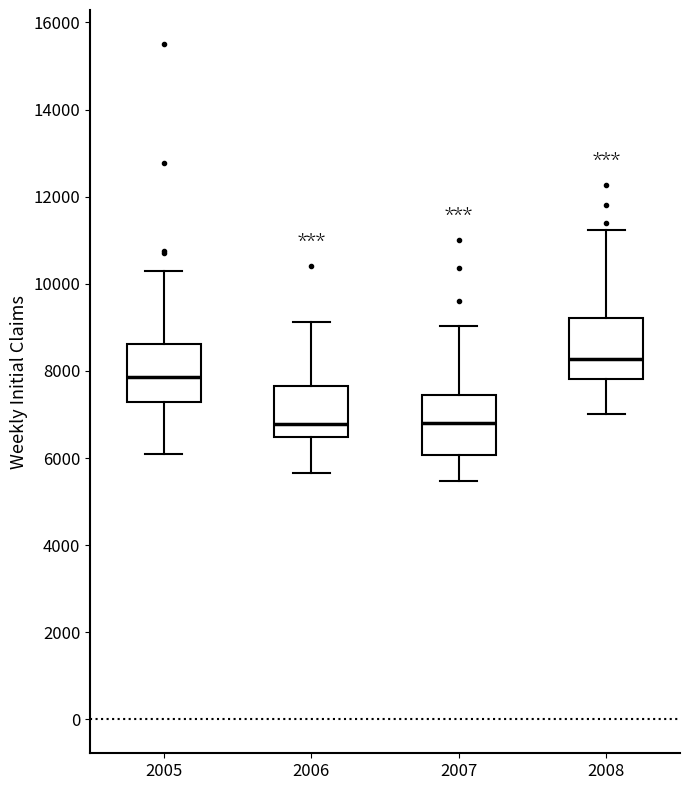

Reading left to right, read every box against the y-axis: the position of its median line, the range the box covers, and the ends of its whiskers. The values are not printed on the chart, so give them approximately, as read against the axis.

2005: median 7800, box 7200 to 8600, whiskers 6000 to 10200
2006: median 6800, box 6400 to 7600, whiskers 5600 to 9200
2007: median 6800, box 6000 to 7400, whiskers 5400 to 9000
2008: median 8200, box 7800 to 9200, whiskers 7000 to 11200